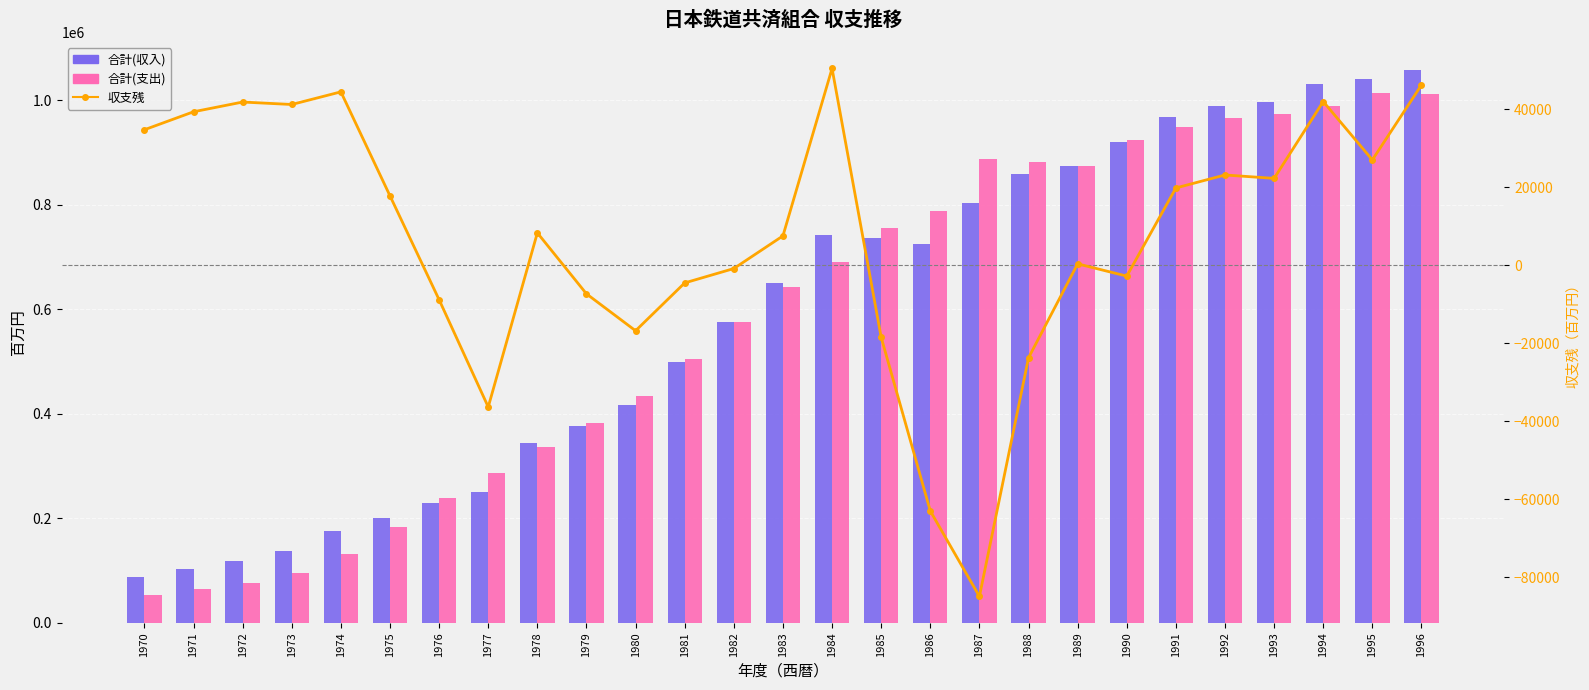

Reading left to right, extract all data points from this chart.

合計(収入): 88176	103547	117802	136583	175969	200749	229615	250992	344927	375680	416813	499549	574666	650491	741676	736723	724317	802375	857996	874602	920284	967443	989283	995896	1030287	1039761	1058138
合計(支出): 53442	64205	75964	95373	131519	182972	238466	287343	336632	383022	433621	504087	575522	642972	691231	755202	787340	887309	881741	874252	923079	947636	966143	973634	988319	1012756	1011933
収支残: 34734	39343	41838	41210	44450	17777	-8851	-36351	8296	-7342	-16808	-4538	-856	7519	50446	-18478	-63023	-84934	-23745	351	-2795	19807	23139	22262	41967	27005	46206